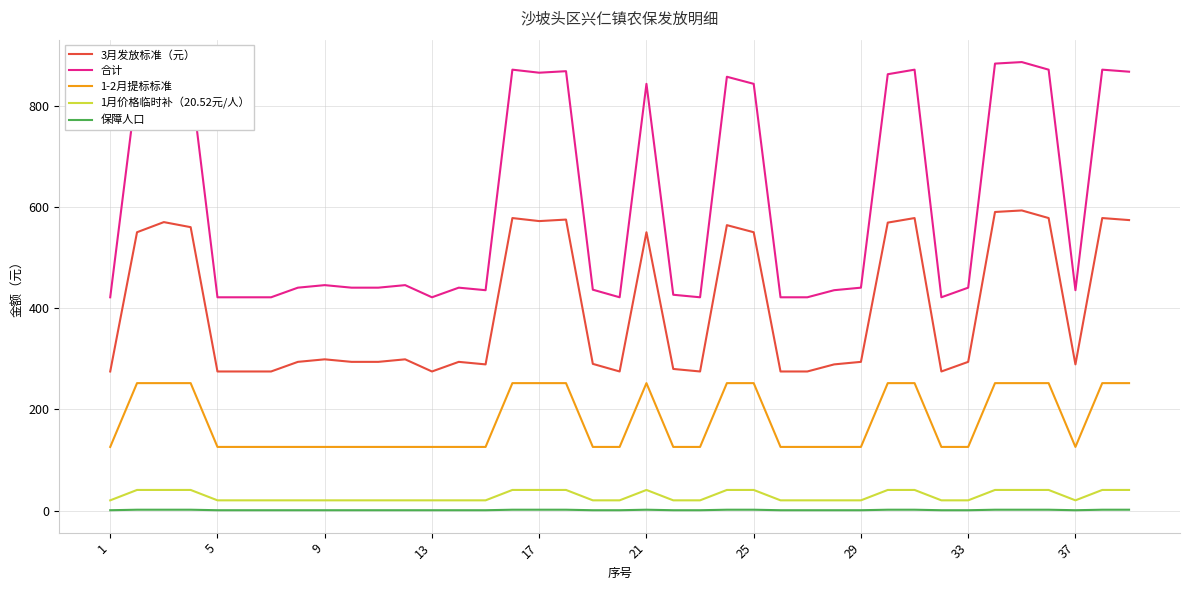

Does the chart have visible grid lines?

Yes